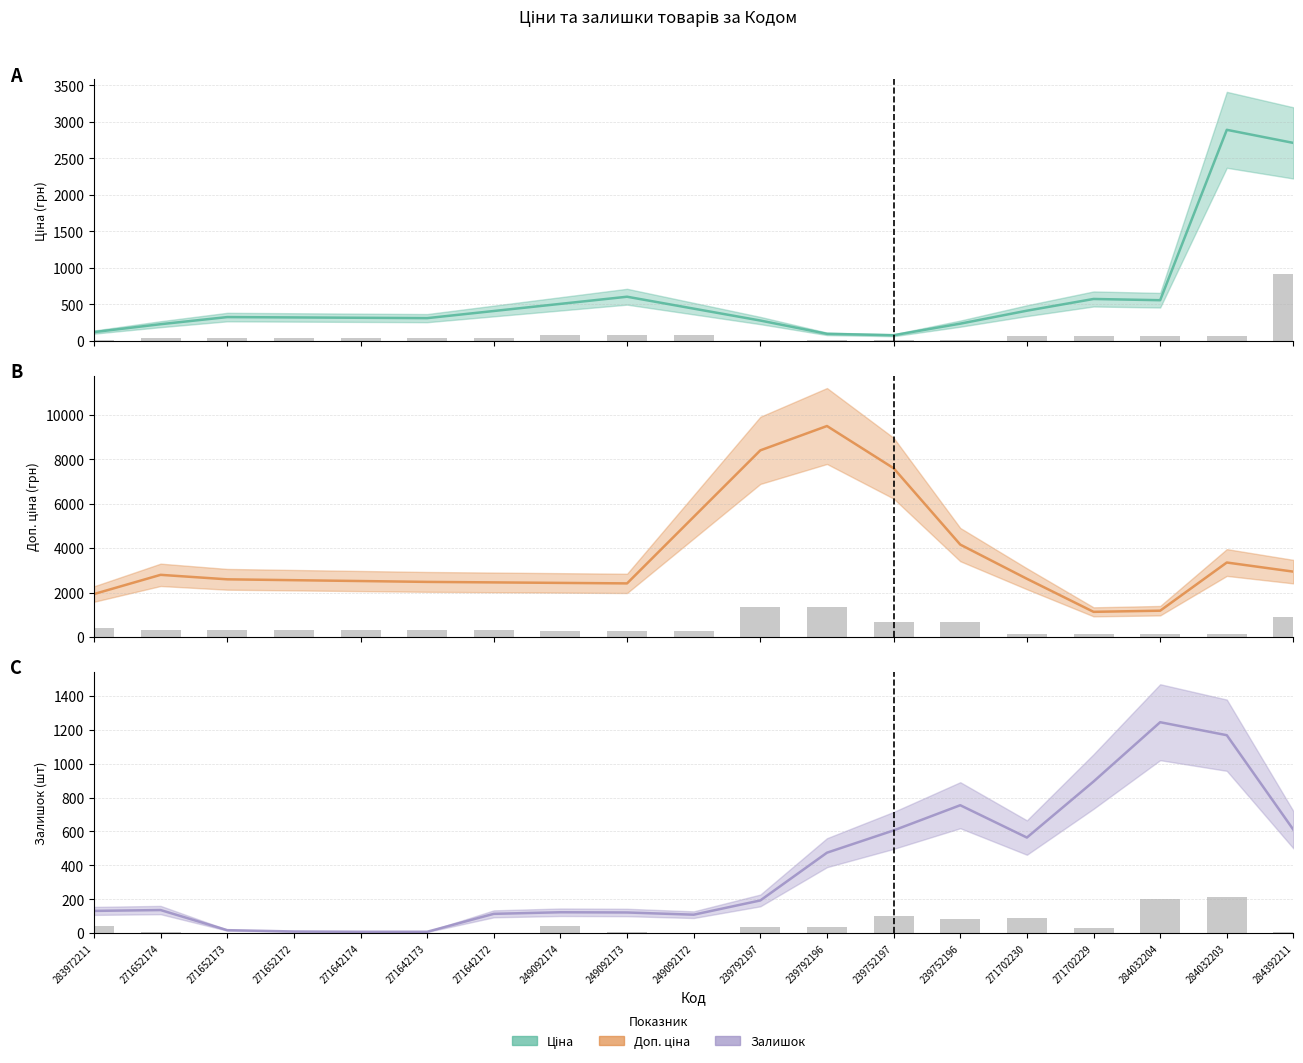

What is the spread (max minus min) of values at 239752196?

677.8